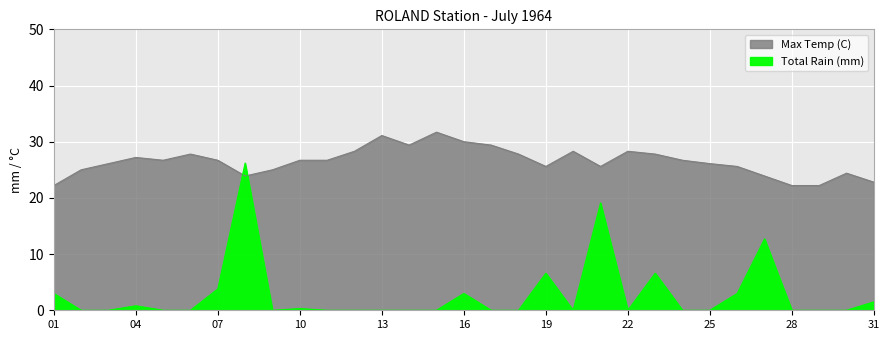

Between 01 and 07, which series saw the biggest shift?

Max Temp (C)